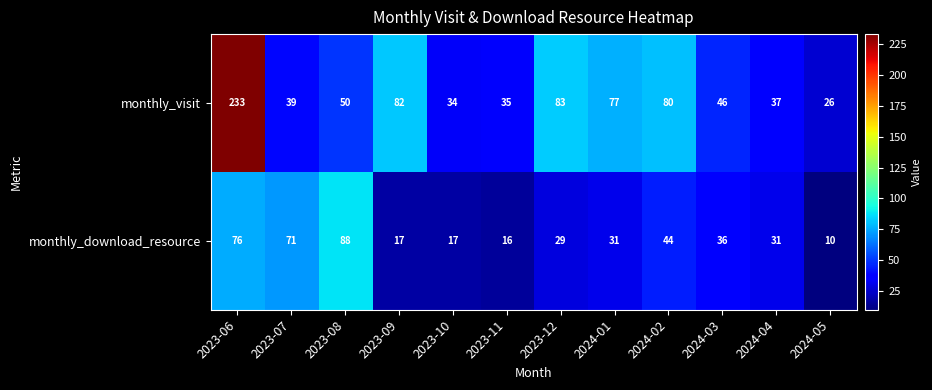

How many series are shown in this chart?

2